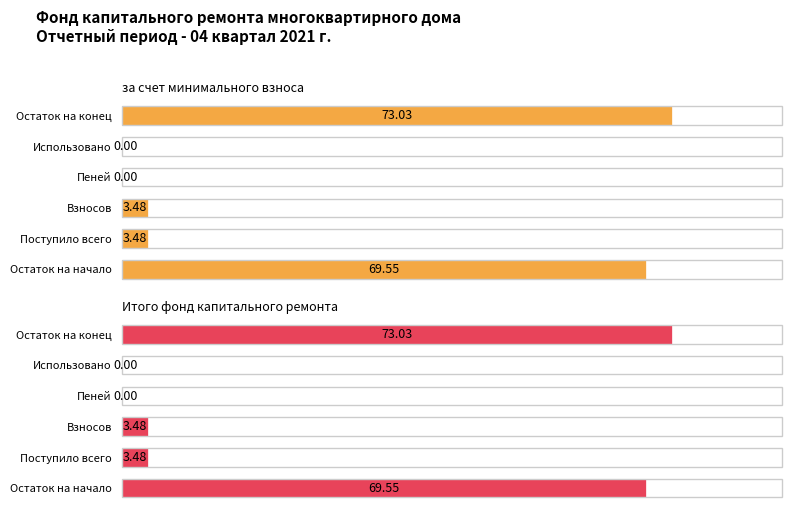

What is the difference between the maximum and minimum values in the за счет минимального взноса series?

73.0